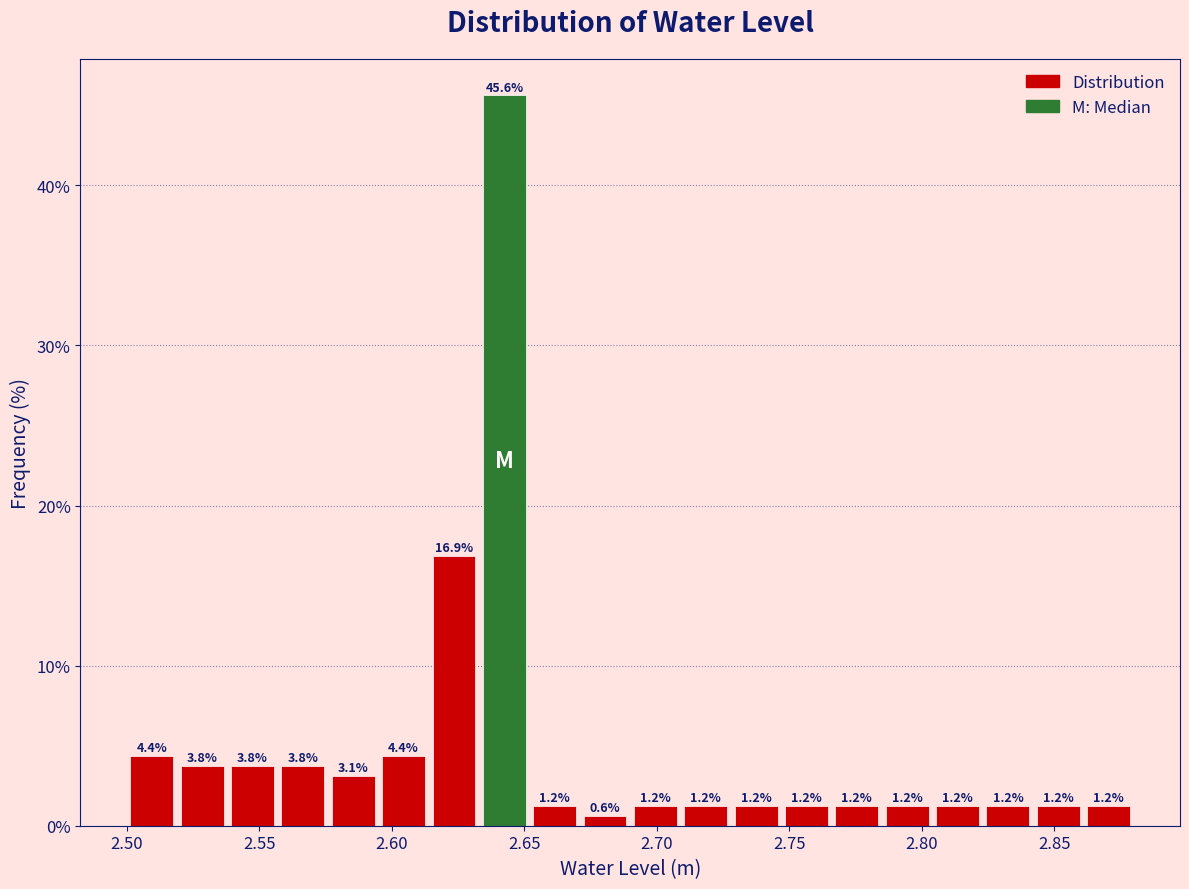

Read against the x-axis, roughly where is the centre of the tallest bar?

2.645